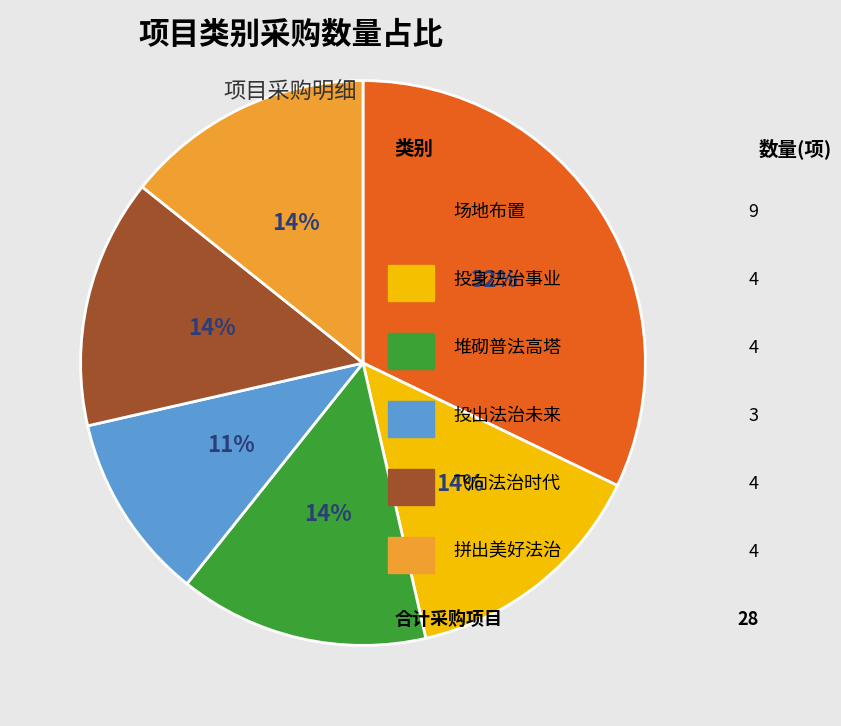

To the nearest percent, what is the average slice percentage?

17%